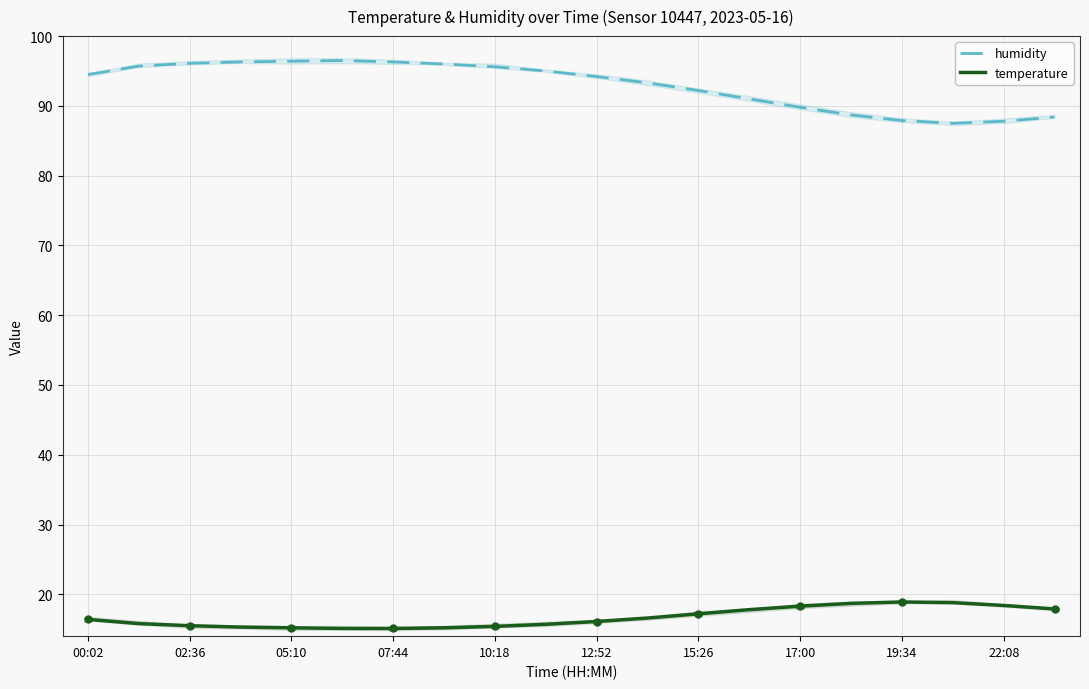

What is the minimum value for temperature?

15.1